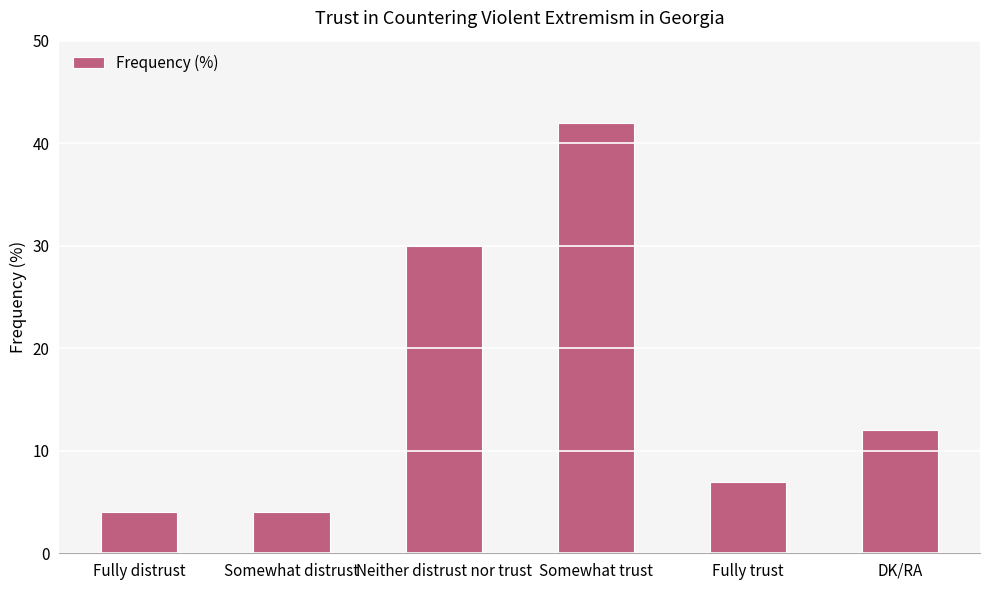

What is the ratio of the value at Somewhat distrust to the value at Fully distrust?

1.0